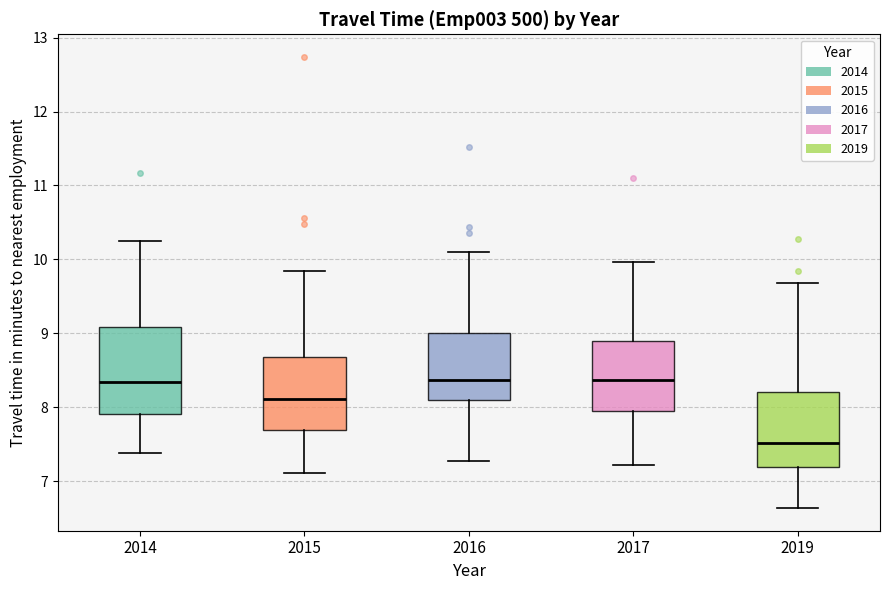

Reading left to right, read every box against the y-axis: the position of its median line, the range the box covers, and the ends of its whiskers. The values are not printed on the chart, so give them approximately, as read against the axis.

2014: median 8.3, box 7.9 to 9.1, whiskers 7.4 to 10.2
2015: median 8.1, box 7.7 to 8.7, whiskers 7.1 to 9.8
2016: median 8.4, box 8.1 to 9.0, whiskers 7.3 to 10.1
2017: median 8.4, box 7.9 to 8.9, whiskers 7.2 to 10.0
2019: median 7.5, box 7.2 to 8.2, whiskers 6.6 to 9.7